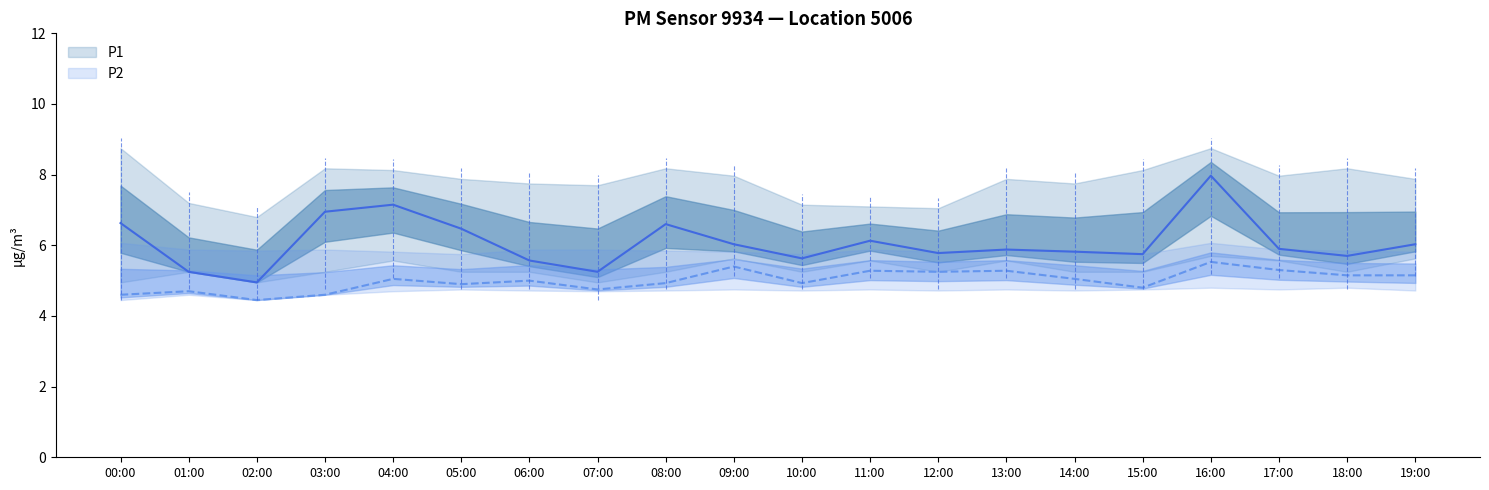

Which label corresponds to the smallest value in the chart?

02:00